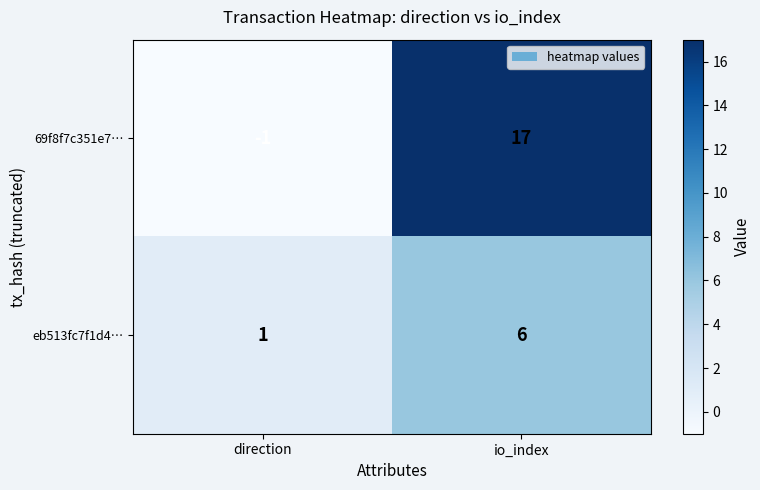

The value of 69f8f7c351e7… at io_index is 17. True or false?

True